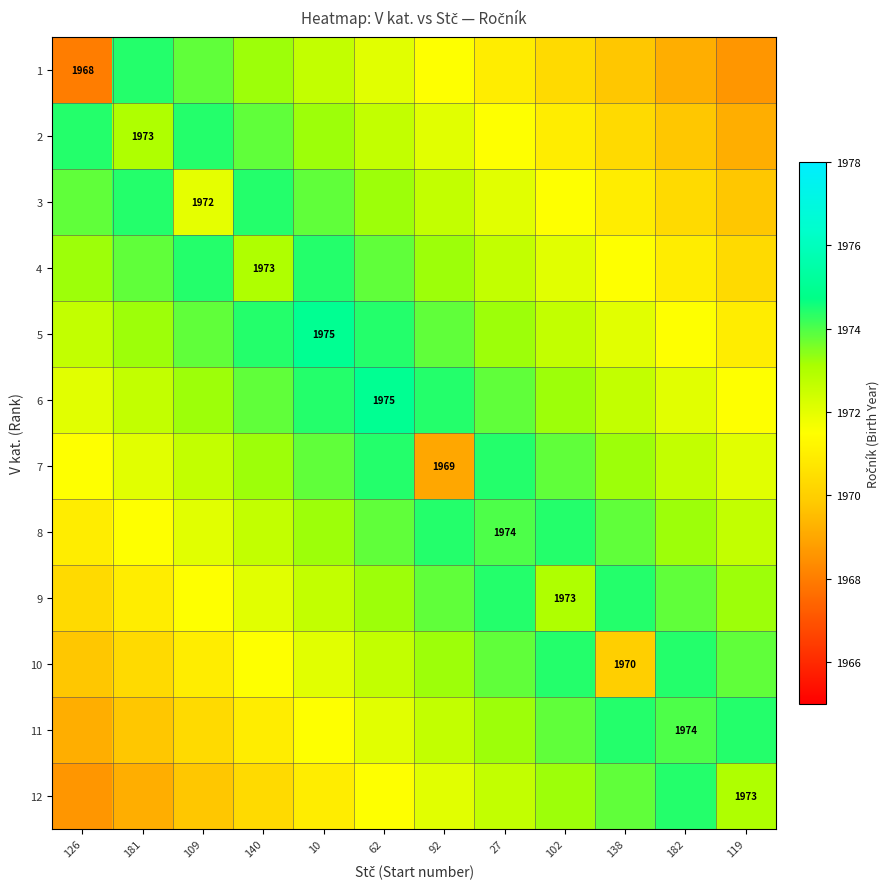

The 2 series shows 1974.4 at 126. True or false?

True